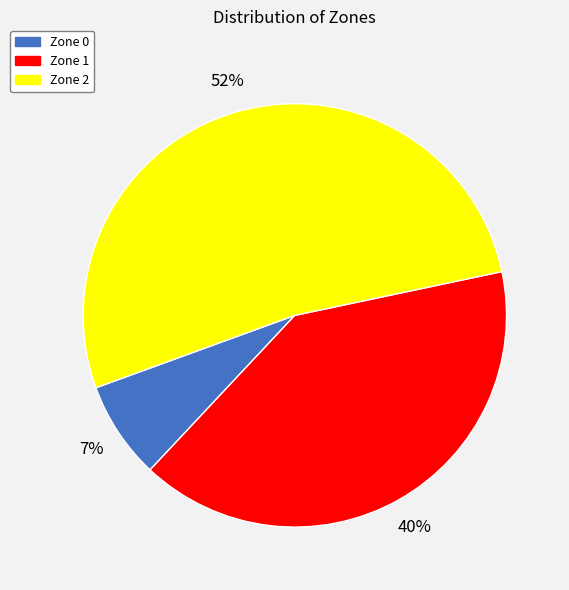

Rank the categories by value from lowest to highest.

Zone 0, Zone 1, Zone 2